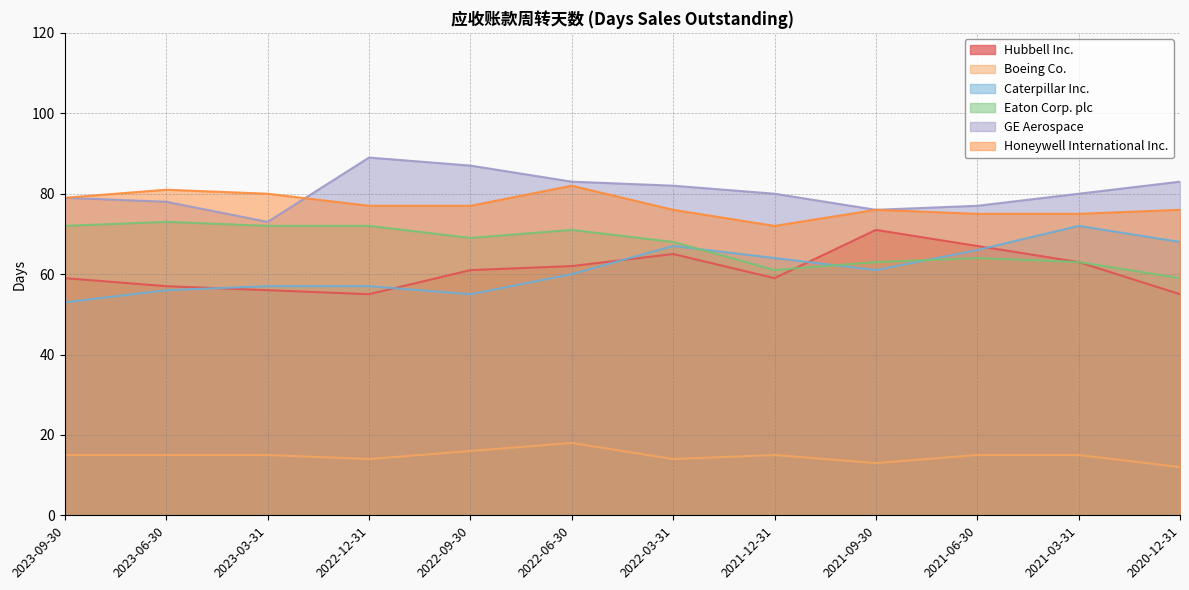

At which label does Eaton Corp. plc first exceed 69?

2023-09-30